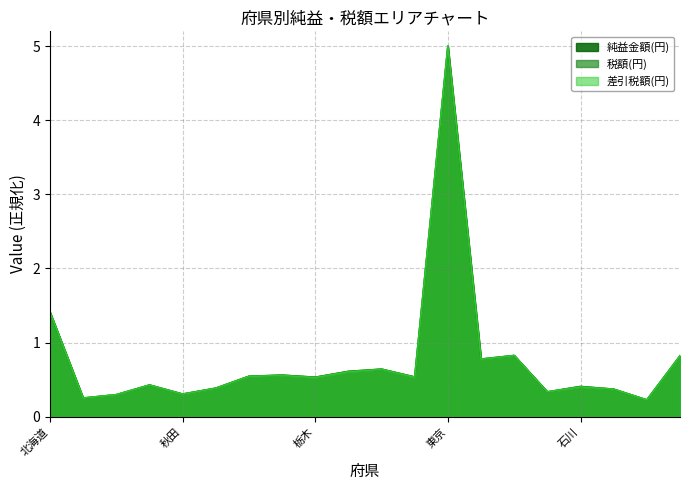

What value does the 税額(円) series have at 東京?

5.0